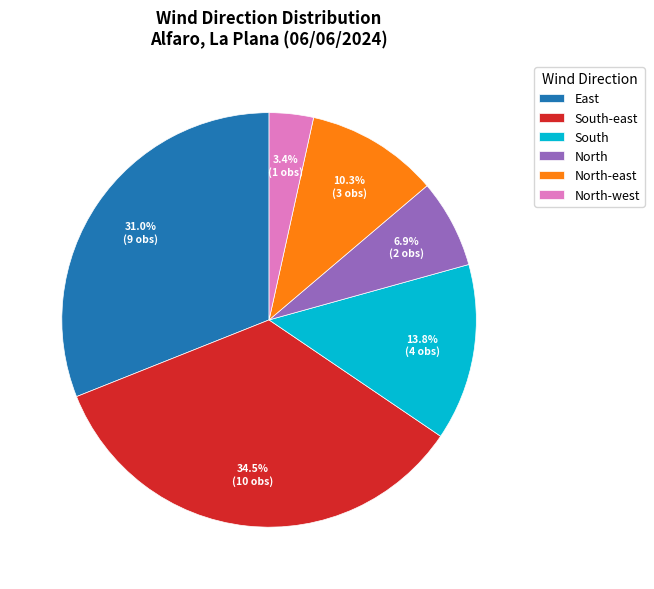

Between North-east and South-east, which is larger?

South-east